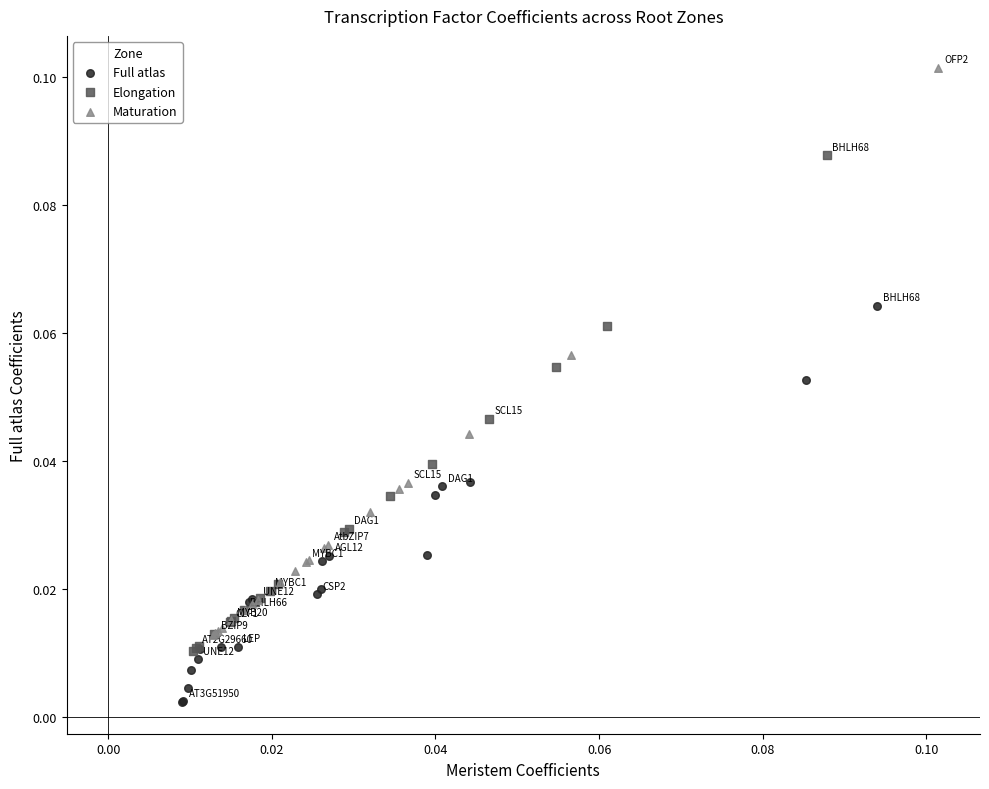

What are all the series names shown in the legend?

Full atlas, Elongation, Maturation